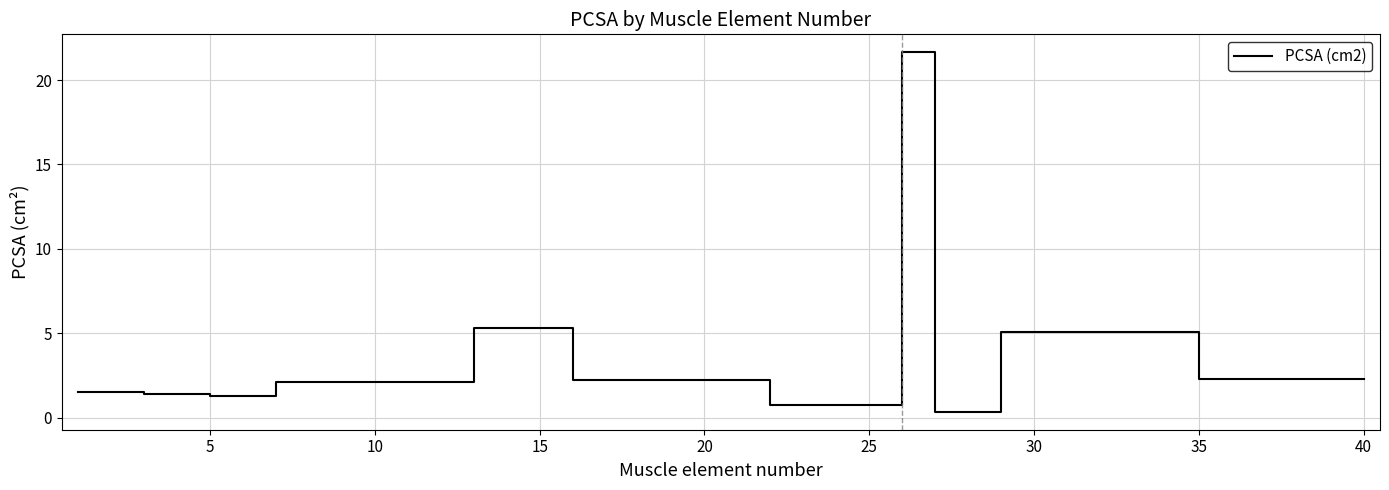

What is the difference between the maximum and minimum values?

21.3